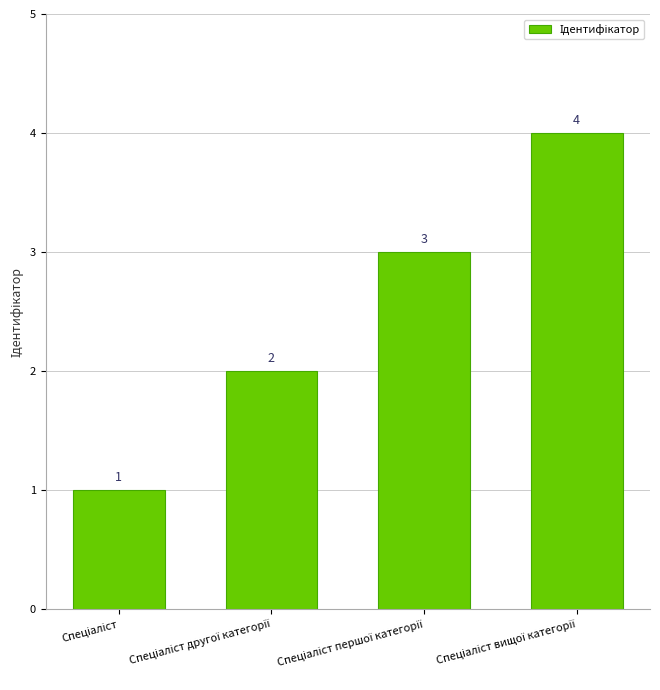

Reading left to right, transcribe all the data shown in this chart.

1	2	3	4